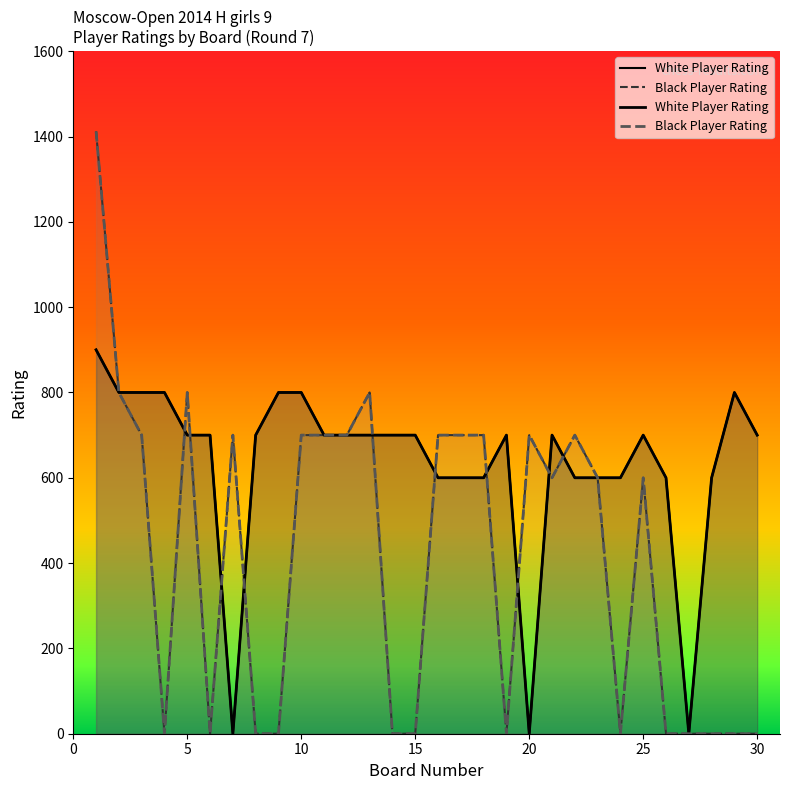

Reading left to right, list all the values displayed in this chart.

White Player Rating: 900	800	800	800	700	700	0	700	800	800	700	700	700	700	700	600	600	600	700	0	700	600	600	600	700	600	0	600	800	700
Black Player Rating: 1412	800	700	0	800	0	700	0	0	700	700	700	800	0	0	700	700	700	0	700	600	700	600	0	600	0	0	0	0	0